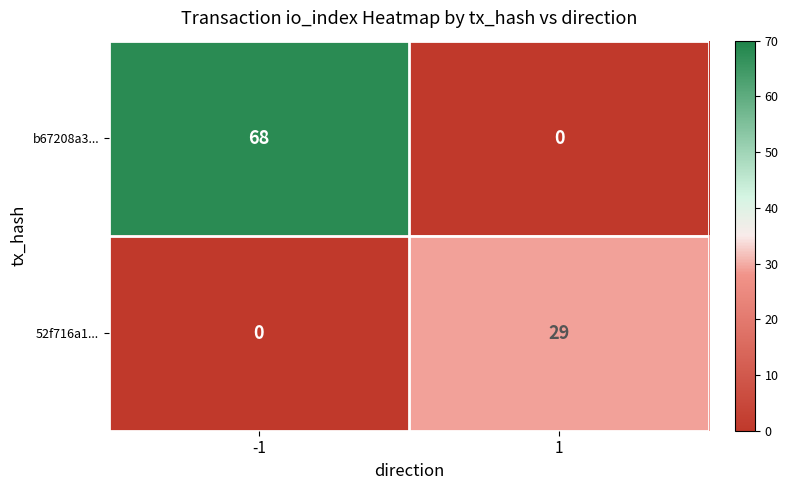

Reading left to right, list all the values displayed in this chart.

b67208a3...: -1=68	1=0
52f716a1...: -1=0	1=29